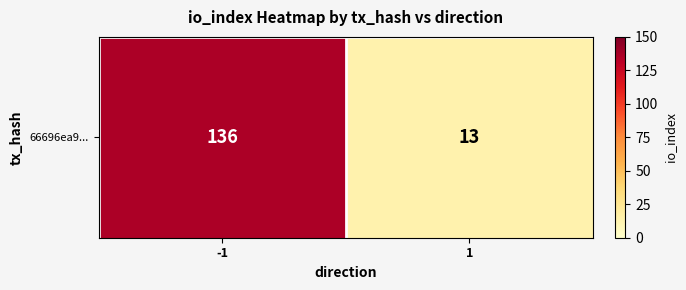

What is the change in value from -1 to 1?

-123